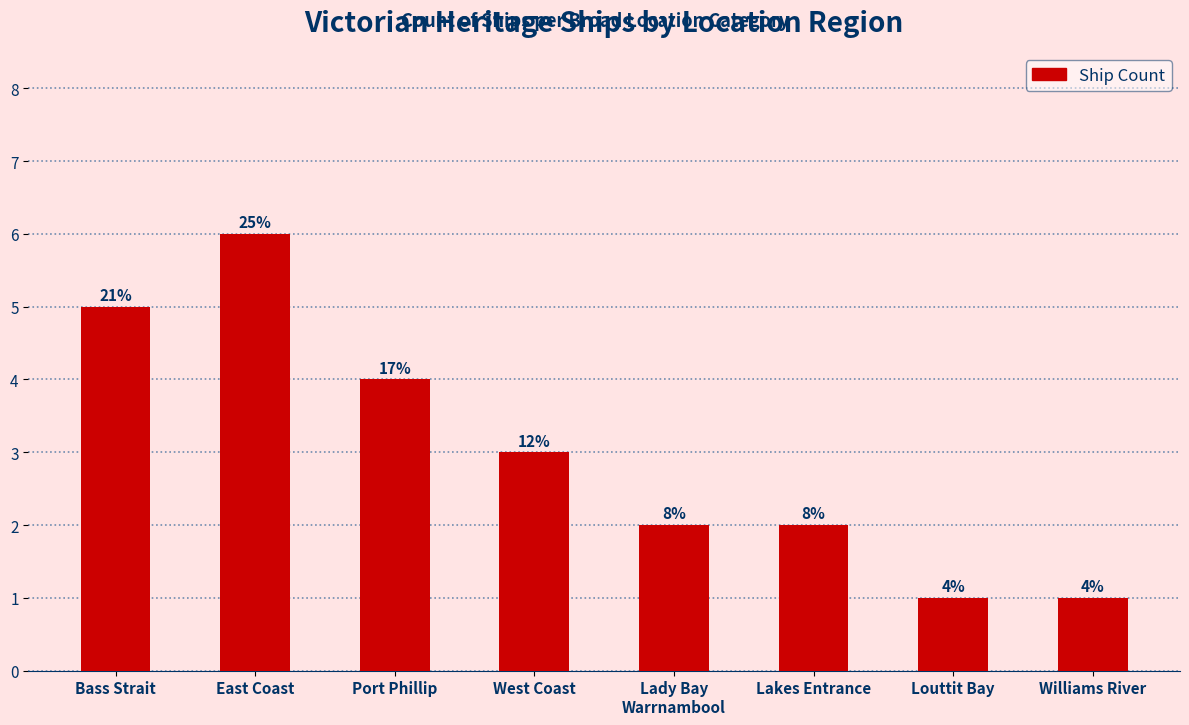

Count the values in the range 2 to 5.

5